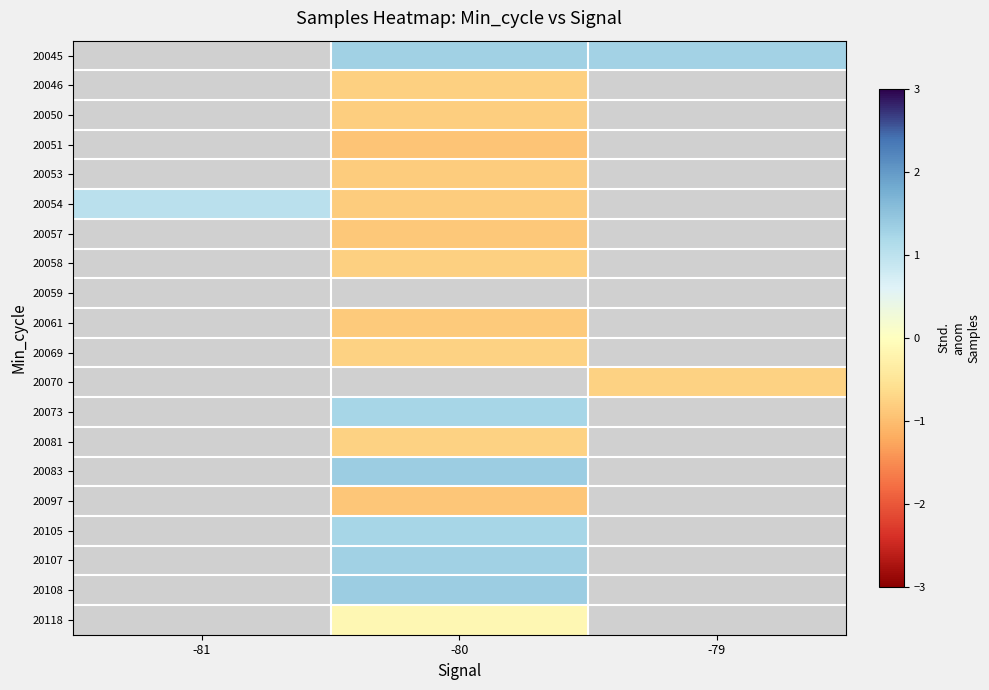

Which series has the widest spread of values?

20054